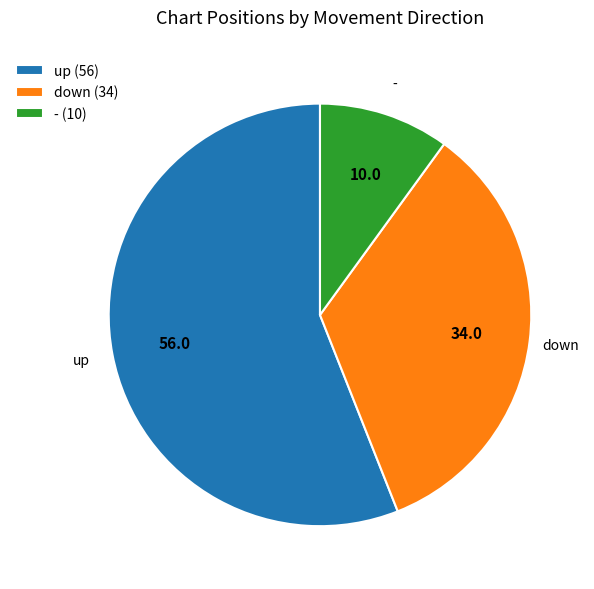

Is it true that down is 48% of the pie?

False